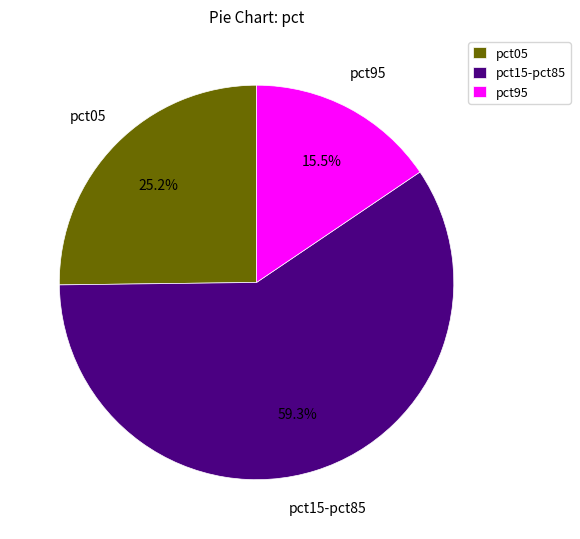

Count the number of slices in the pie.

3